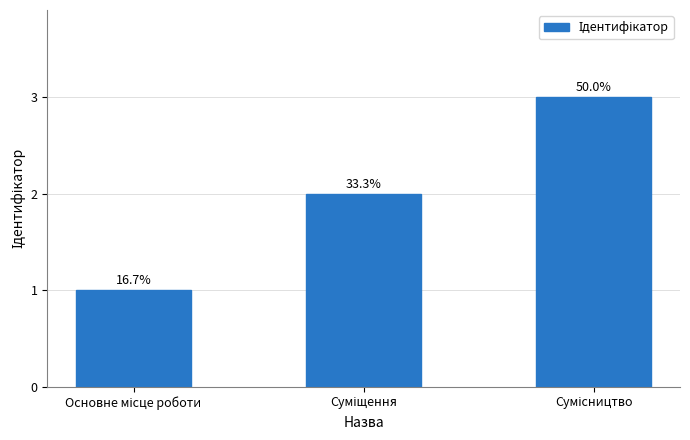

What position from the left is Сумісництво?

3